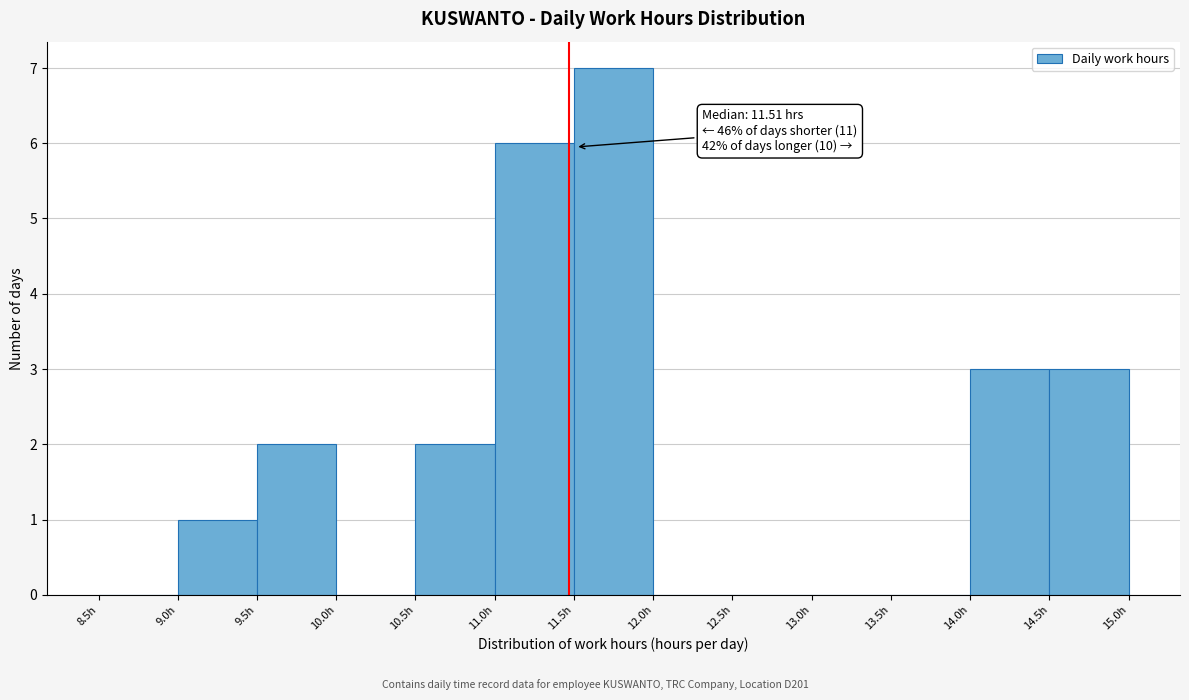

Over which range of the x-axis is the bar tallest?

11.5 to 12.0